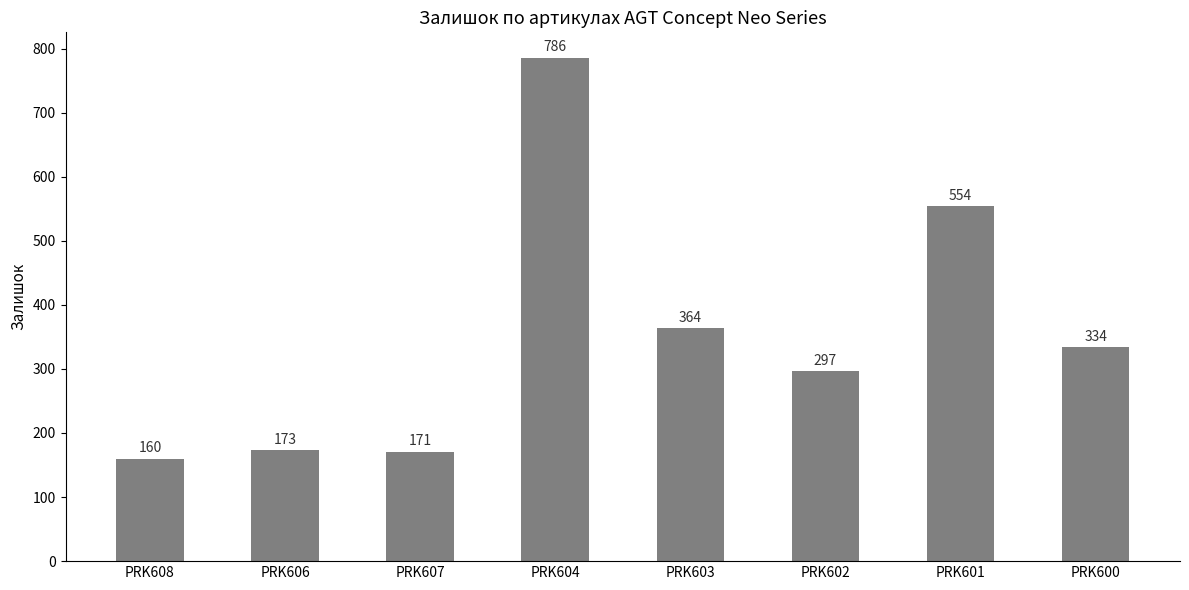

What is the average value?

355